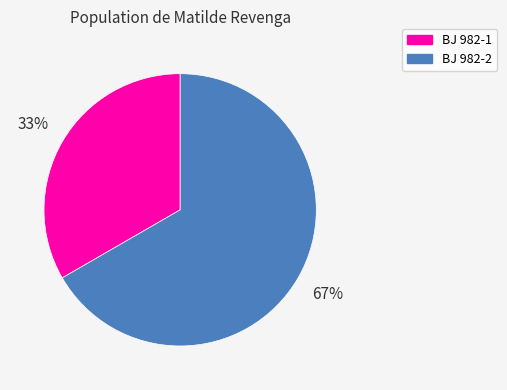

To the nearest percent, what portion does BJ 982-1 represent?

33%